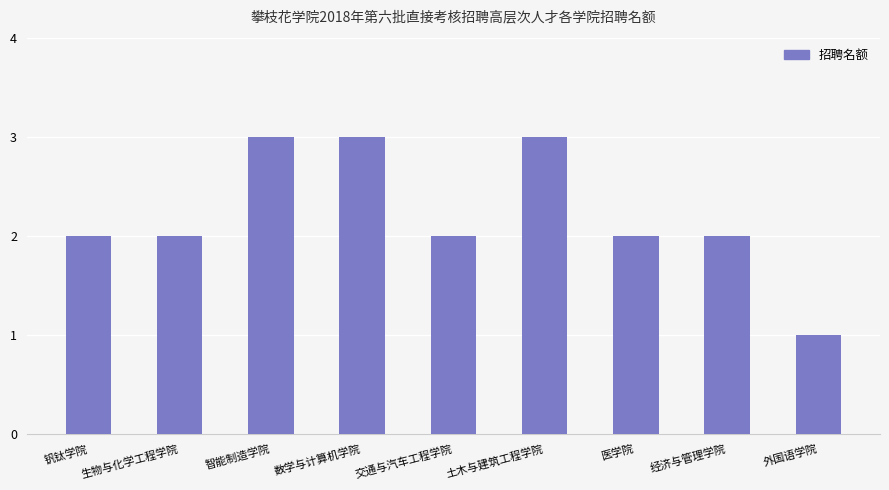

What is the smallest value displayed?

1